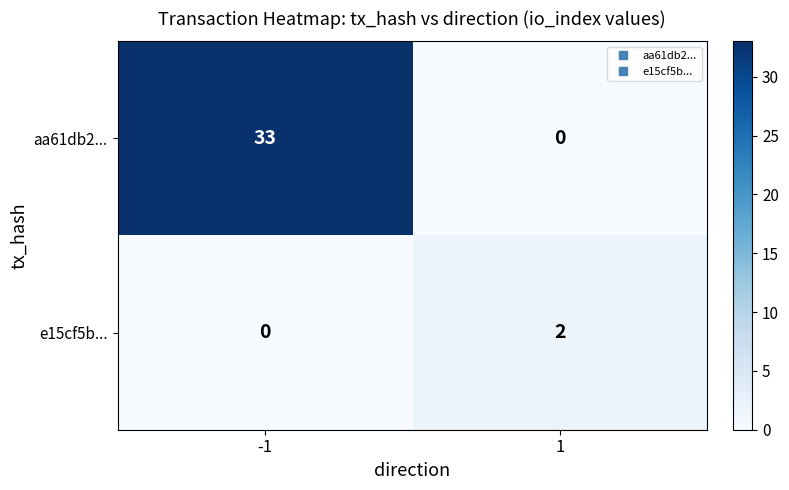

Rank the series by their maximum value, from lowest to highest.

e15cf5b..., aa61db2...